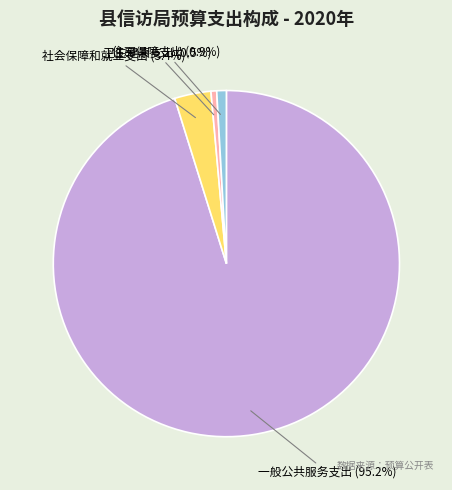

Is there a majority slice in this chart?

Yes